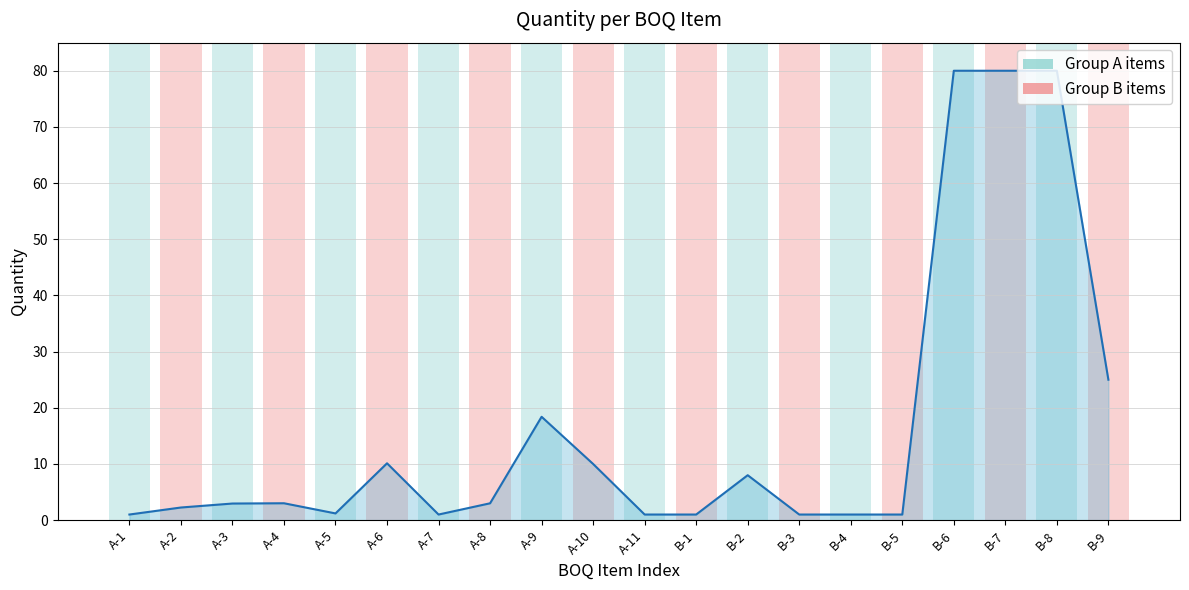

What is the ratio of the value at A-3 to the value at B-2?

0.4